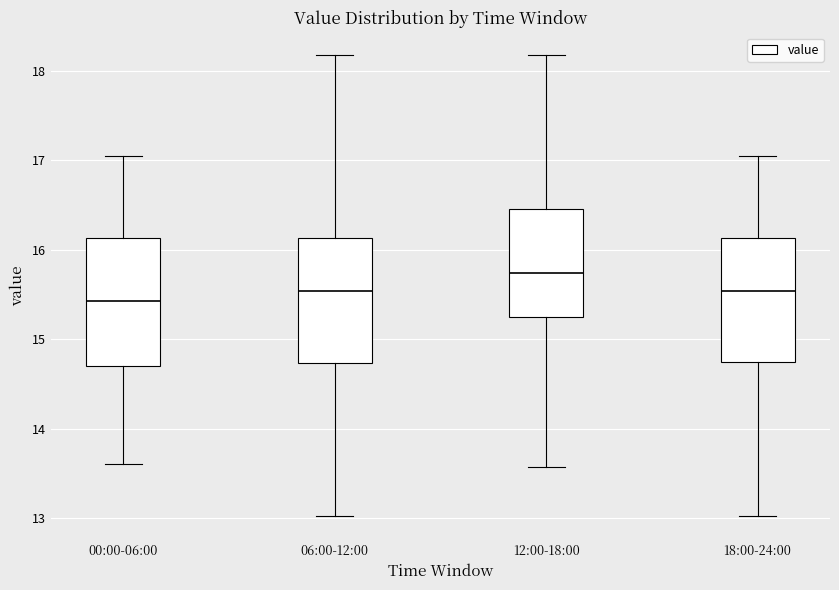

Which box's median line is the lowest?

00:00-06:00